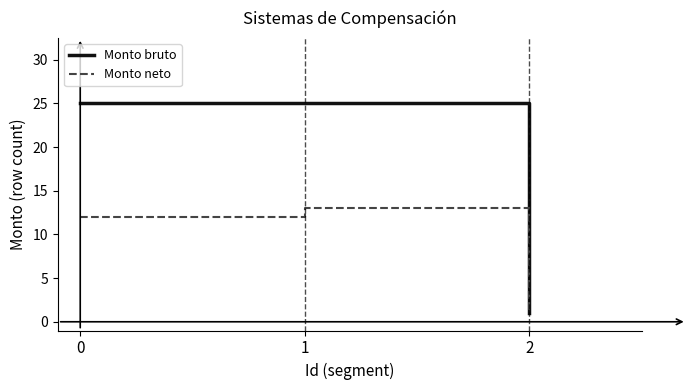

Rank the series at 0 from highest to lowest value.

Monto bruto, Monto neto